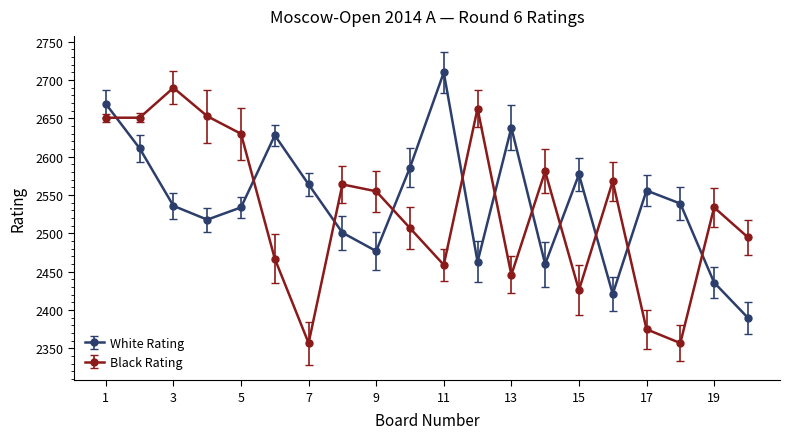

What is the average value of the Black Rating series?

2531